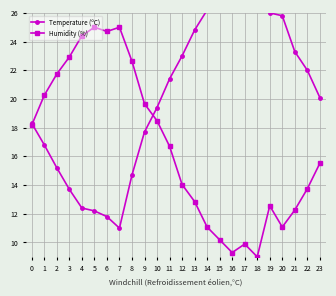

Rank the series by their average value, from highest to lowest.

Temperature (ºC), Humidity (%)